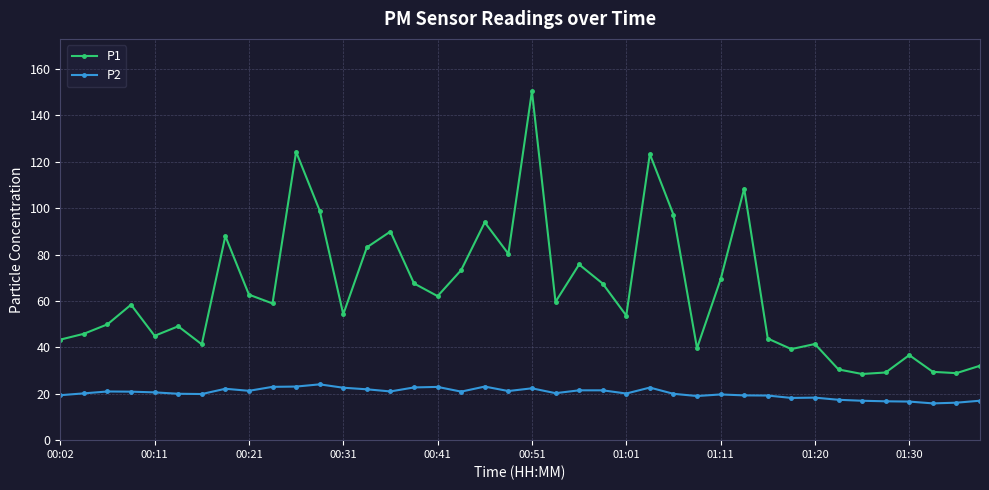

What is the value of the P2 point at the 7th from the left?

19.9